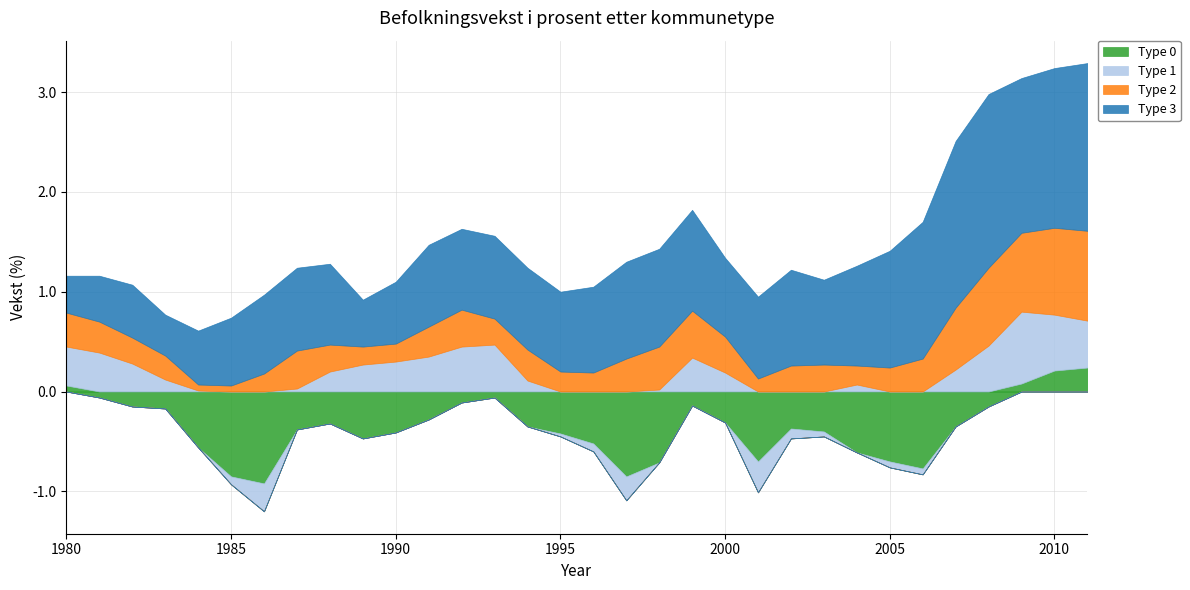

Where is Type 2 nearest to the value 0?

1984